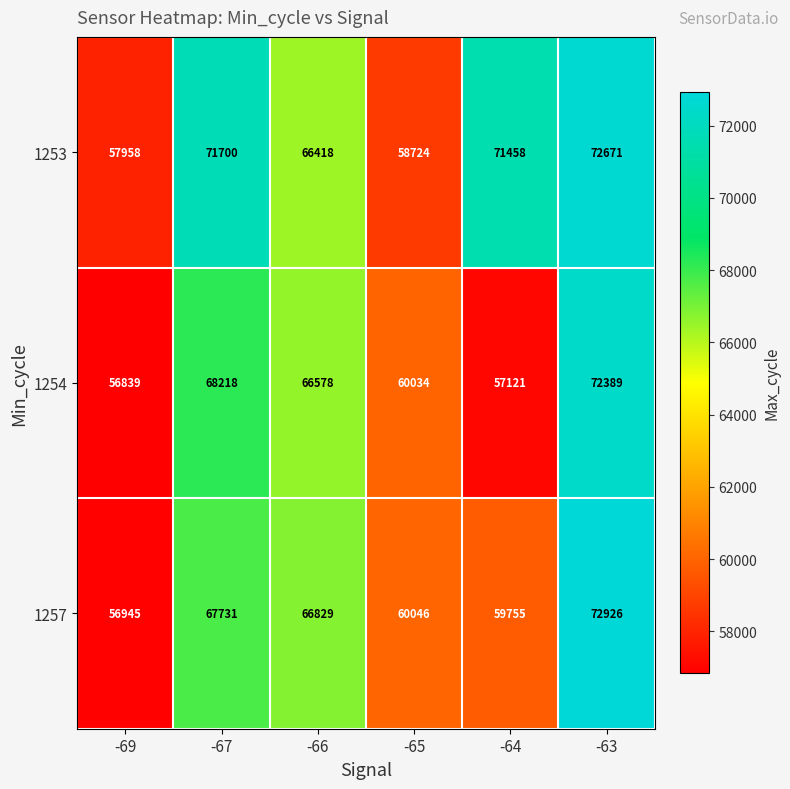

List the series in order of their peak value, highest first.

1257, 1253, 1254